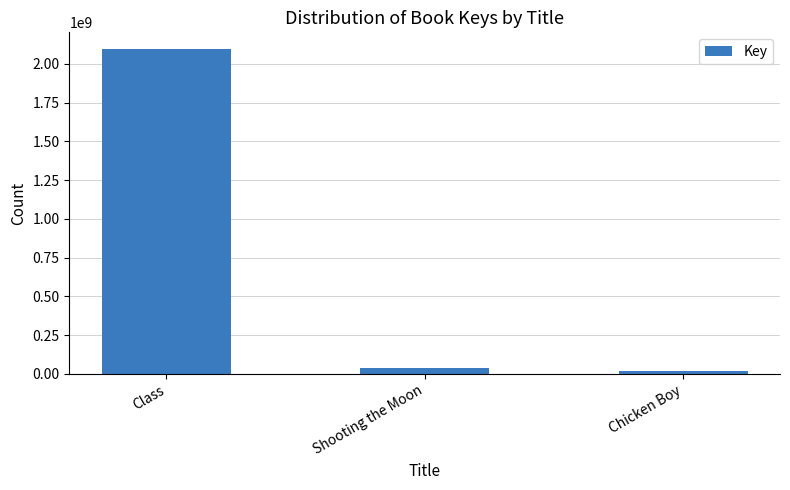

Where is the data nearest to the value 1059330240?

Shooting the Moon